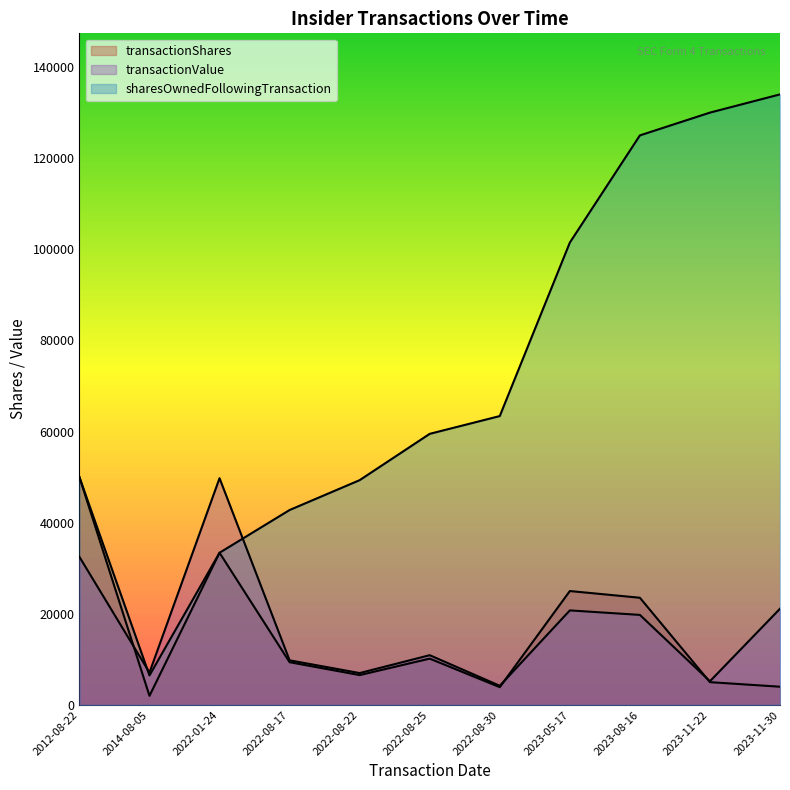

Reading left to right, extract all data points from this chart.

transactionShares: 2012-08-22=50000	2014-08-05=2000	2022-01-24=33400	2022-08-17=9382	2022-08-22=6553	2022-08-25=10165	2022-08-30=3900	2023-05-17=25000	2023-08-16=23526	2023-11-22=5000	2023-11-30=4000
transactionValue: 2012-08-22=32500	2014-08-05=7109	2022-01-24=49766	2022-08-17=9790	2022-08-22=6995	2022-08-25=10917	2022-08-30=4202	2023-05-17=20750	2023-08-16=19762	2023-11-22=5200	2023-11-30=21120
sharesOwnedFollowingTransaction: 2012-08-22=50000	2014-08-05=6475	2022-01-24=33400	2022-08-17=42782	2022-08-22=49335	2022-08-25=59500	2022-08-30=63400	2023-05-17=101474	2023-08-16=125000	2023-11-22=130000	2023-11-30=134000